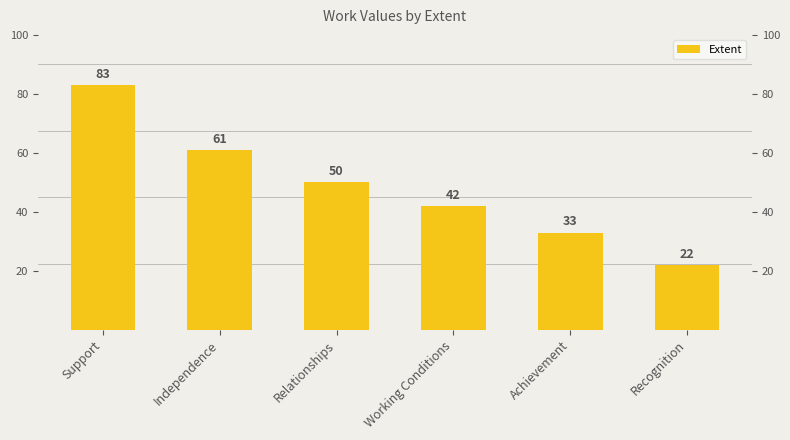

List the labels in order of value, smallest first.

Recognition, Achievement, Working Conditions, Relationships, Independence, Support